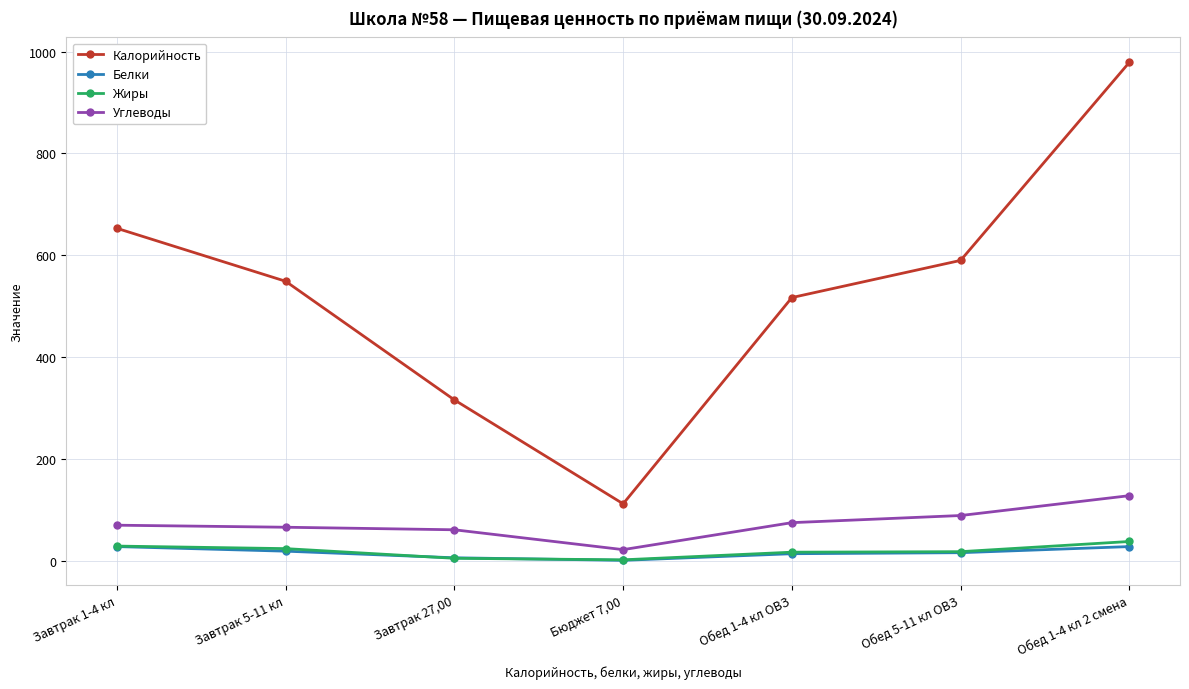

In Калорийность, how many points are lower than both neighbors (excluding endpoints)?

1